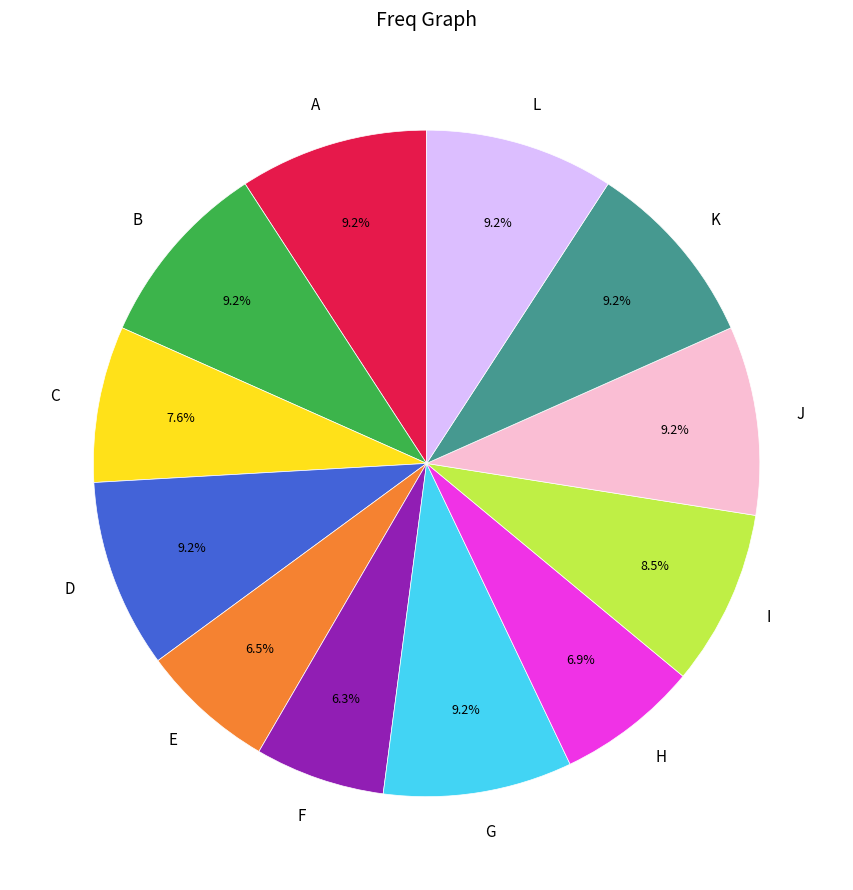

Does I account for over 50% of the chart?

No